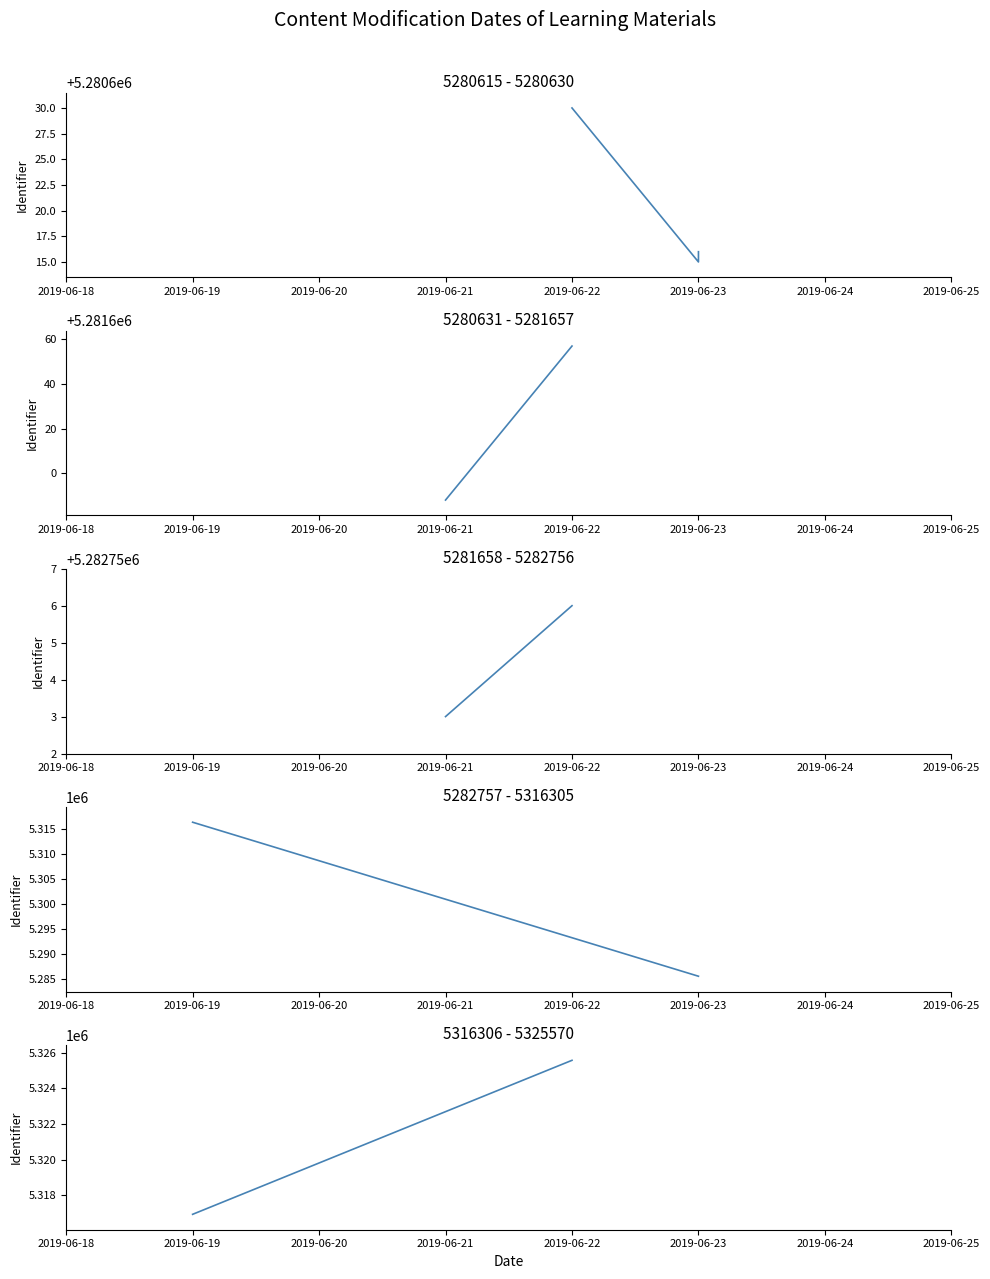

The chart shows a value of 5316922 at 2019-06-19. True or false?

True